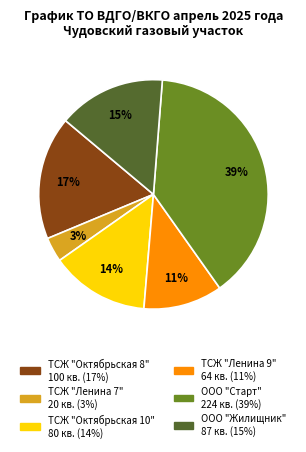

Is there a majority slice in this chart?

No